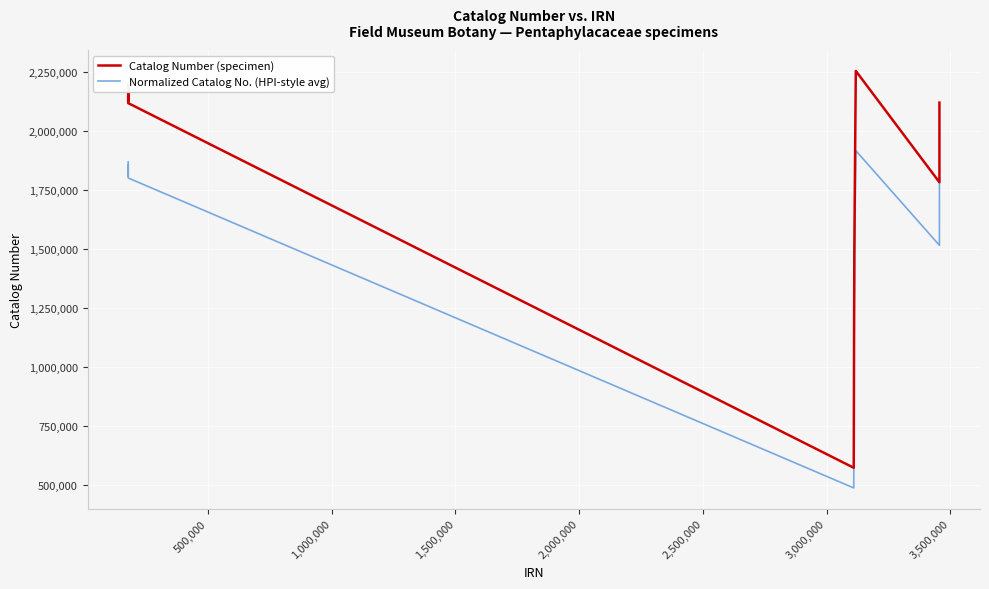

Which series has the widest spread of values?

Catalog Number (specimen)